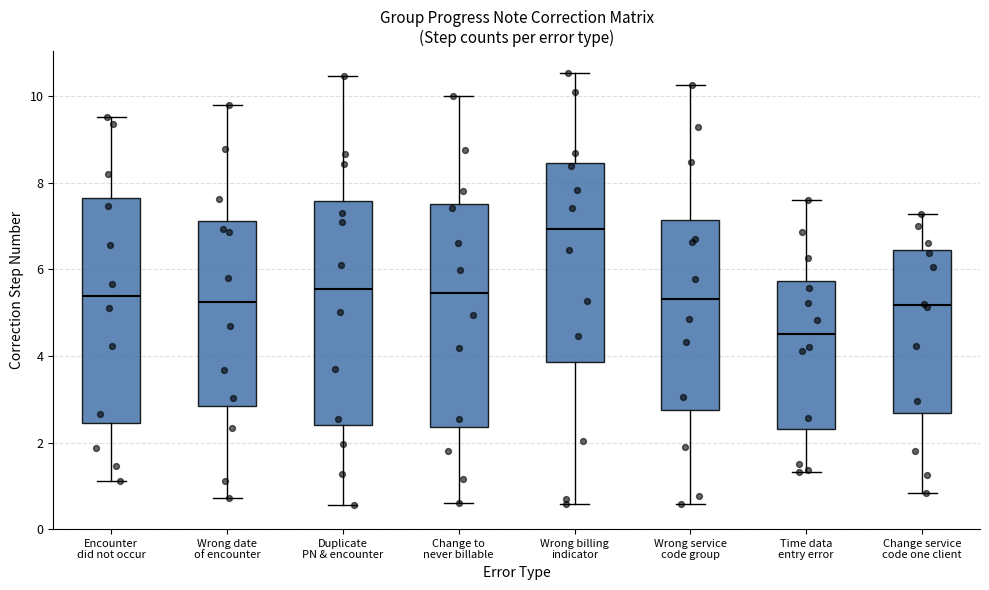

Which box's median line is the highest?

Wrong billing indicator